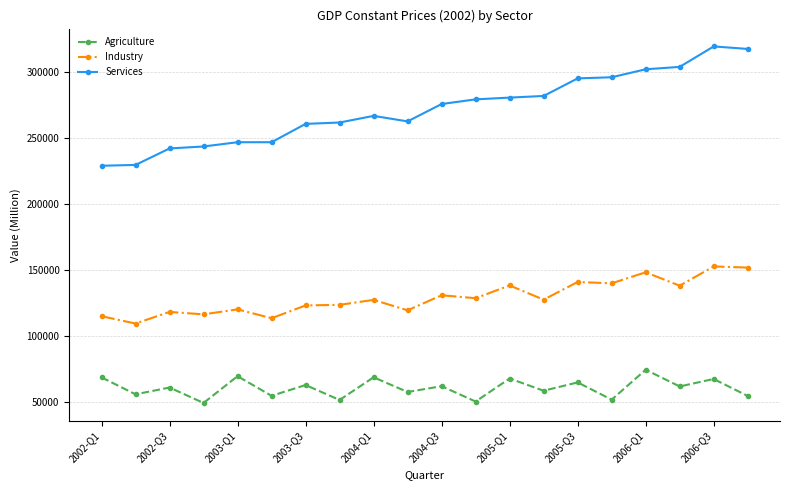

True or false: Agriculture has more than 1 interior local peaks.

True